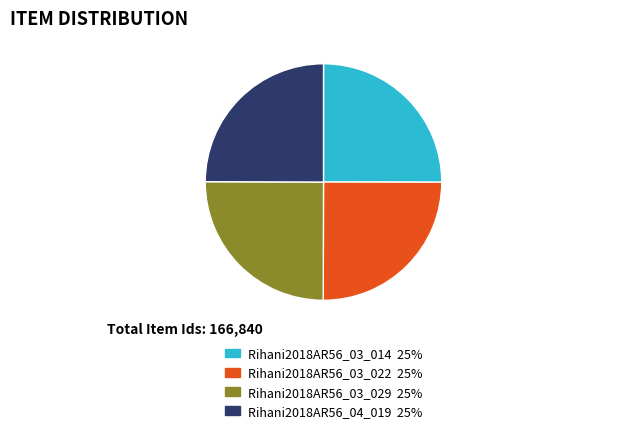

Approximately how many times larger is the value at Rihani2018AR56_04_019 compared to Rihani2018AR56_03_022?

1.0